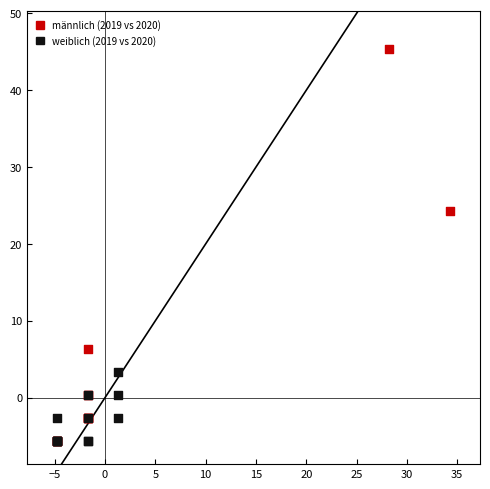

Which series has the widest spread of Y values?

männlich (2019 vs 2020)